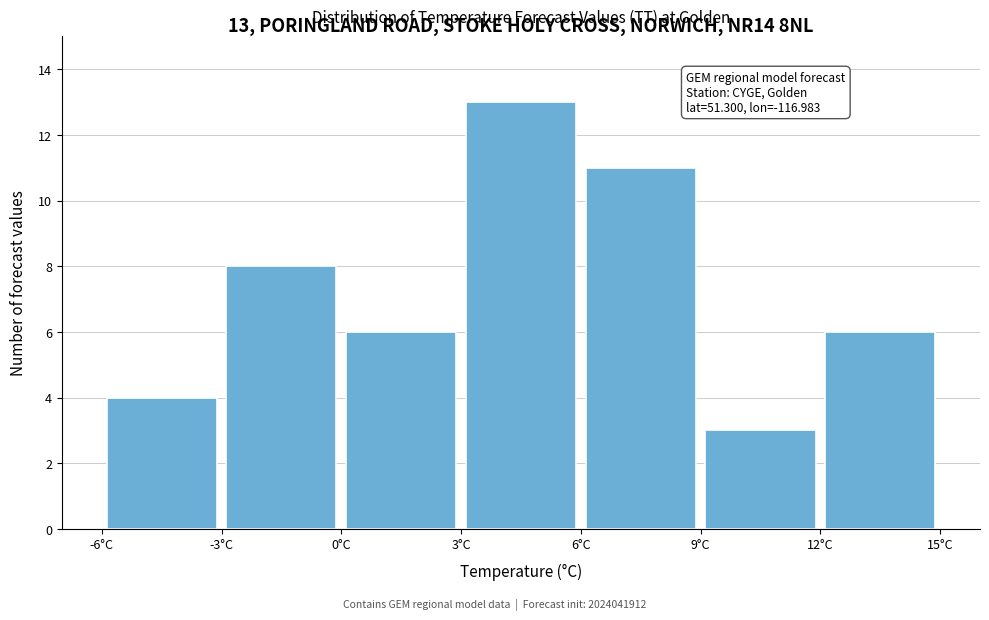

Which range on the x-axis has the tallest bar?

3 to 6